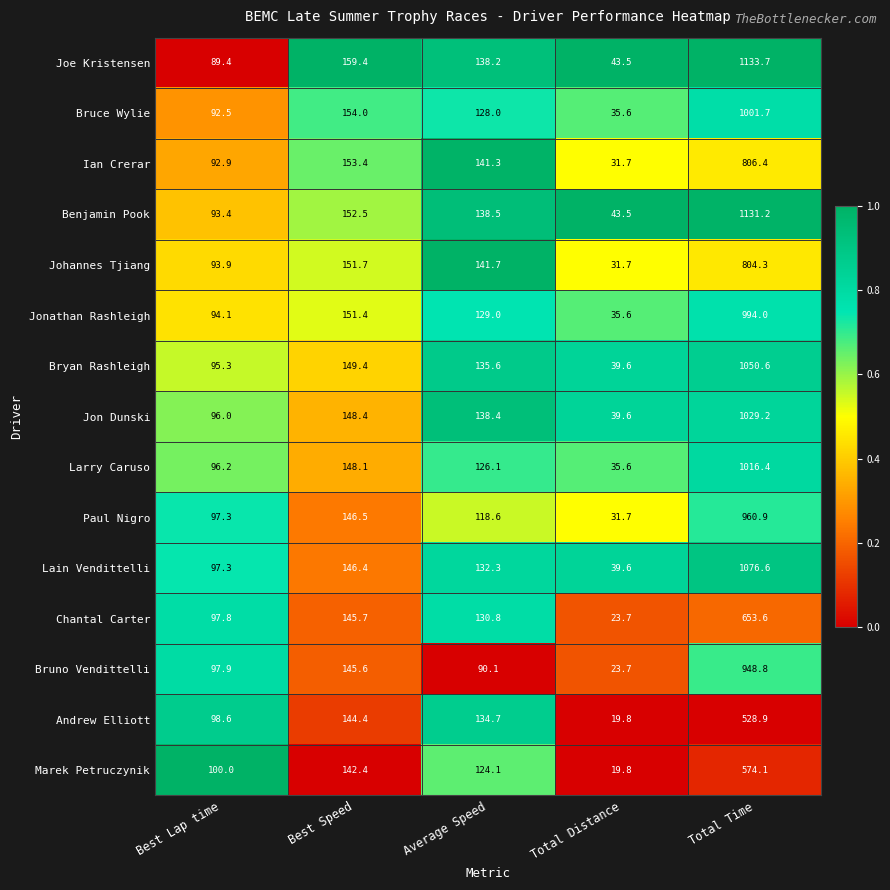

Which series changed the most between Average Speed and Total Distance?

Andrew Elliott